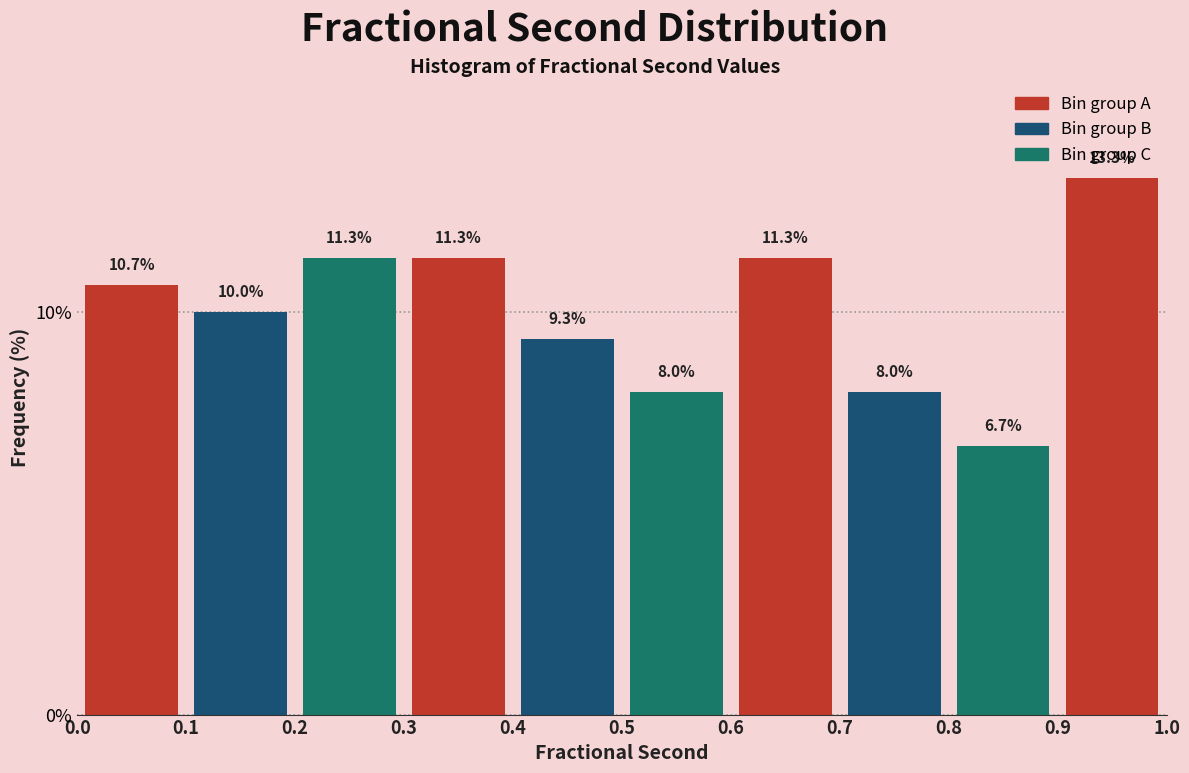

Reading left to right, transcribe this chart: for each bar, give the range it covers on the x-axis and its height.

0.0 to 0.1: 10.7
0.1 to 0.2: 10.0
0.2 to 0.3: 11.3
0.3 to 0.4: 11.3
0.4 to 0.5: 9.3
0.5 to 0.6: 8.0
0.6 to 0.7: 11.3
0.7 to 0.8: 8.0
0.8 to 0.9: 6.7
0.9 to 1.0: 13.3